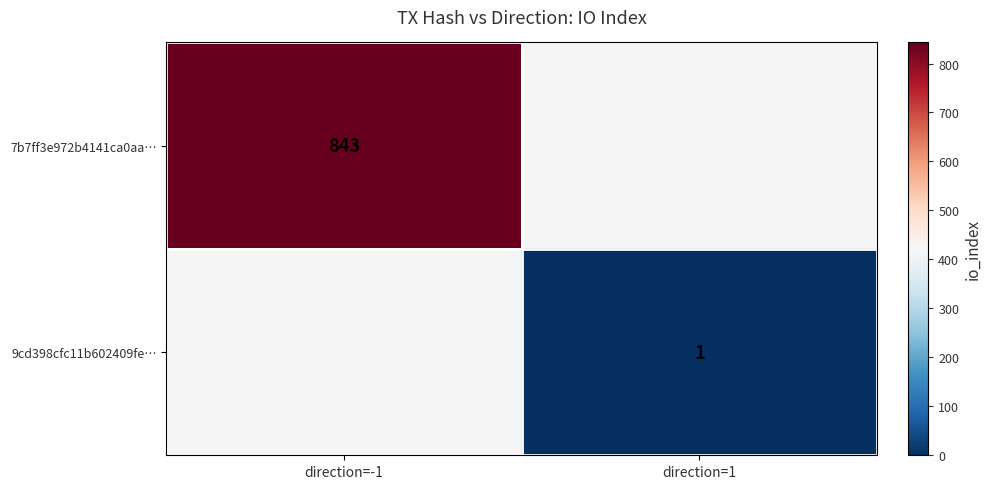

Which has a higher value, direction=1 or direction=-1?

direction=-1